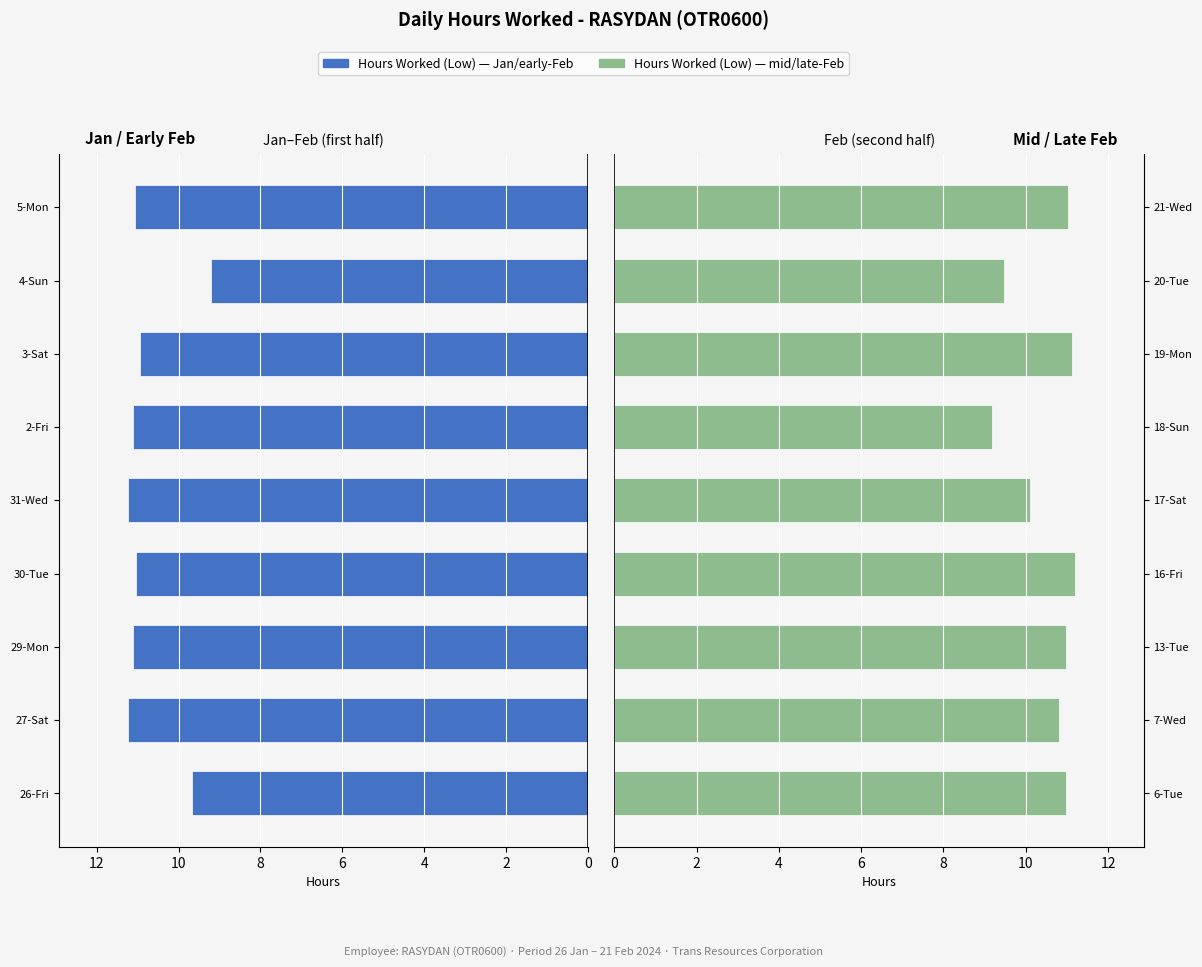

Rank the series at 2 from lowest to highest value.

Hours Worked (Low) - Right, Hours Worked (Low) - Left